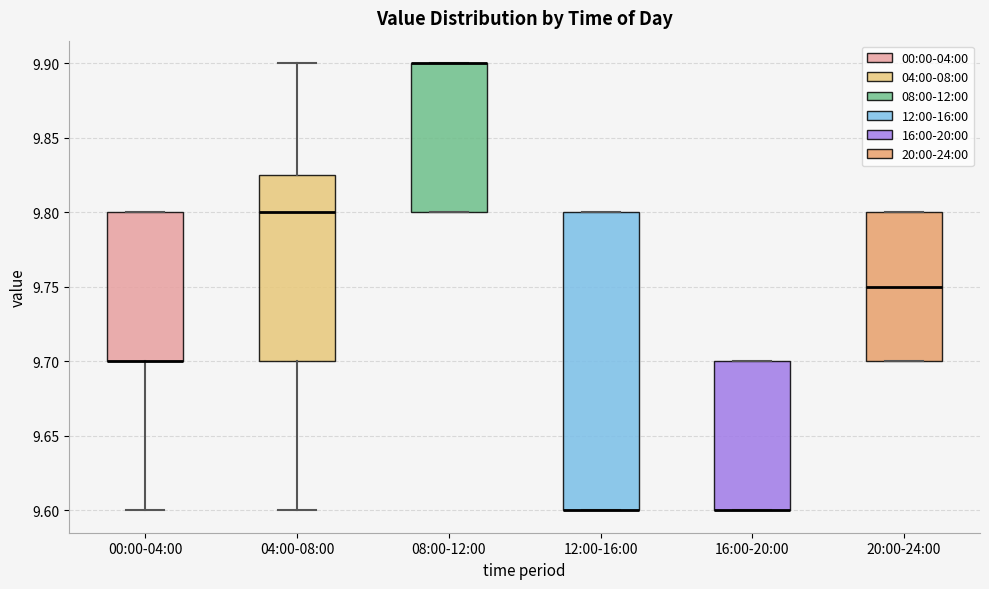

Comparing the boxes themselves (not the whiskers), which one is the tallest?

12:00-16:00